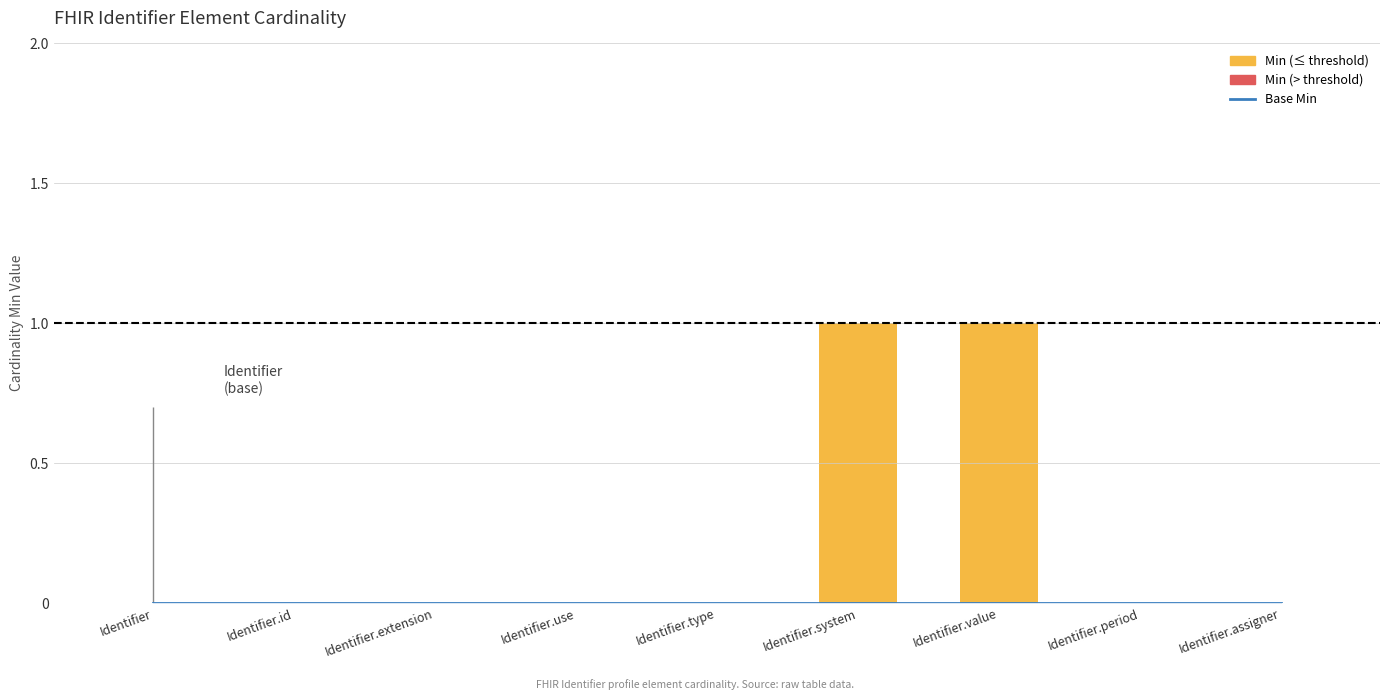

Which series changed the most between Identifier and Identifier.system?

Min